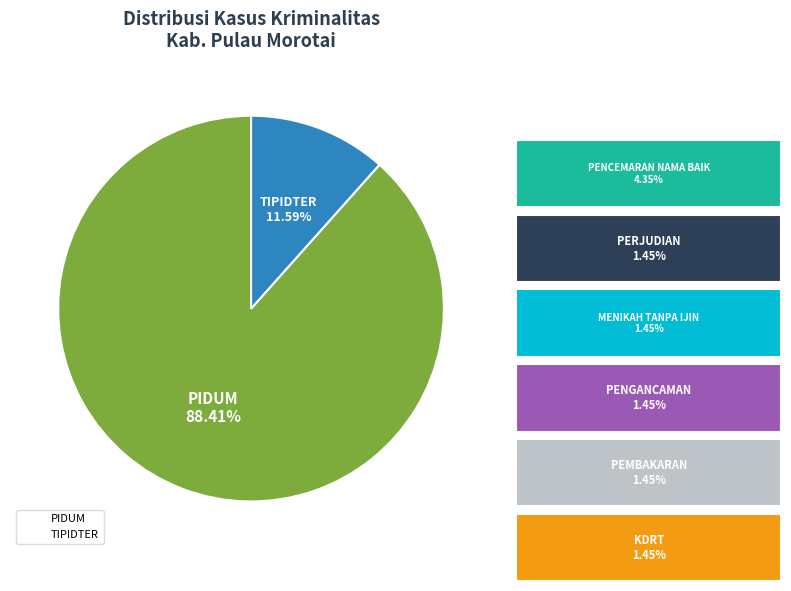

Between PIDUM and TIPIDTER, which is larger?

PIDUM